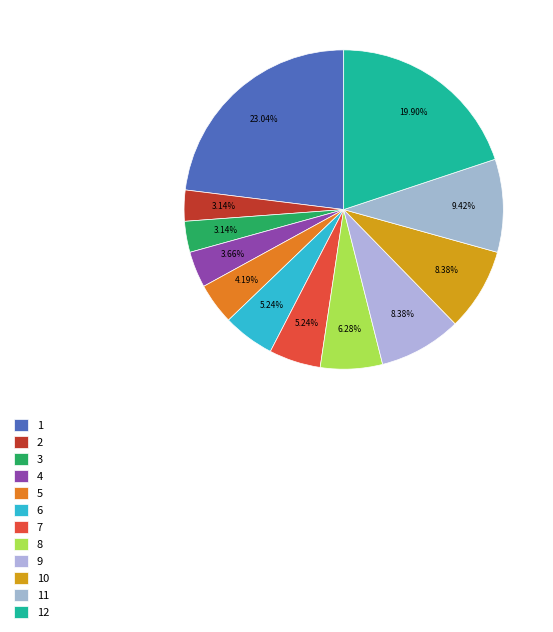

What portion of the pie excludes 8?

93.7%